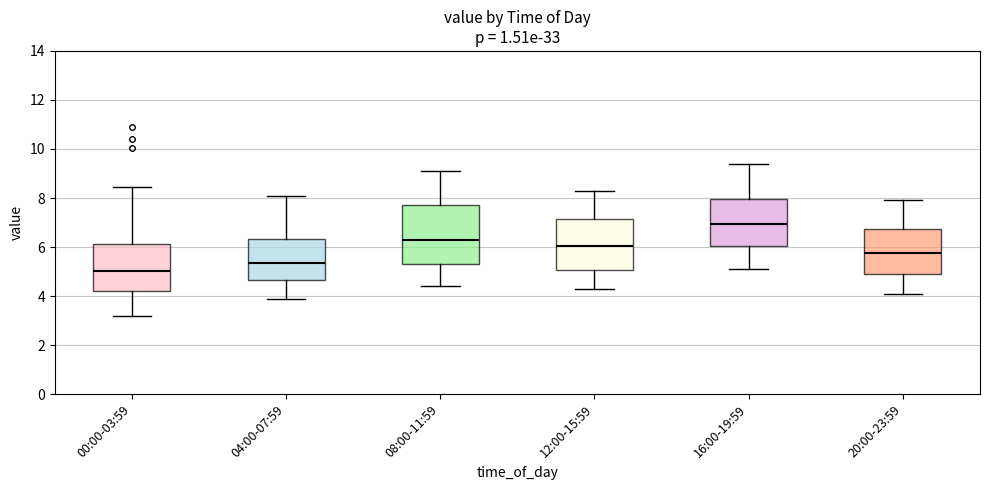

Which box's median line is the highest?

16:00-19:59